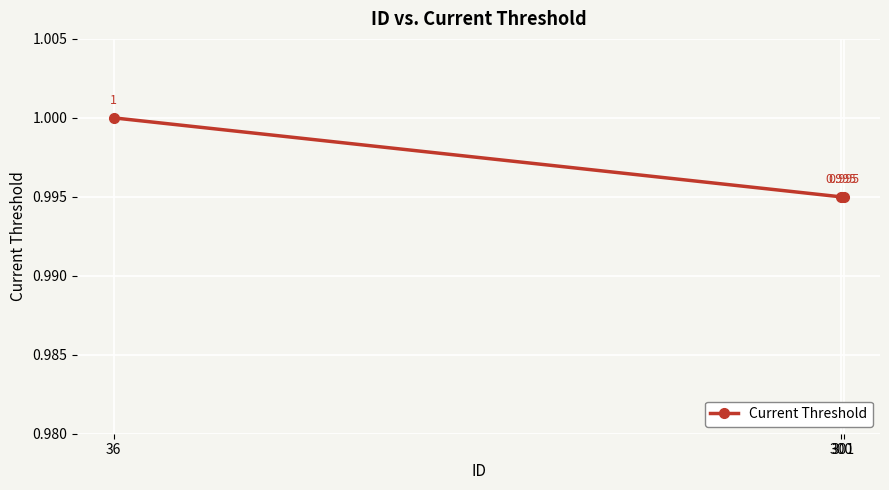

Does the chart have visible grid lines?

Yes